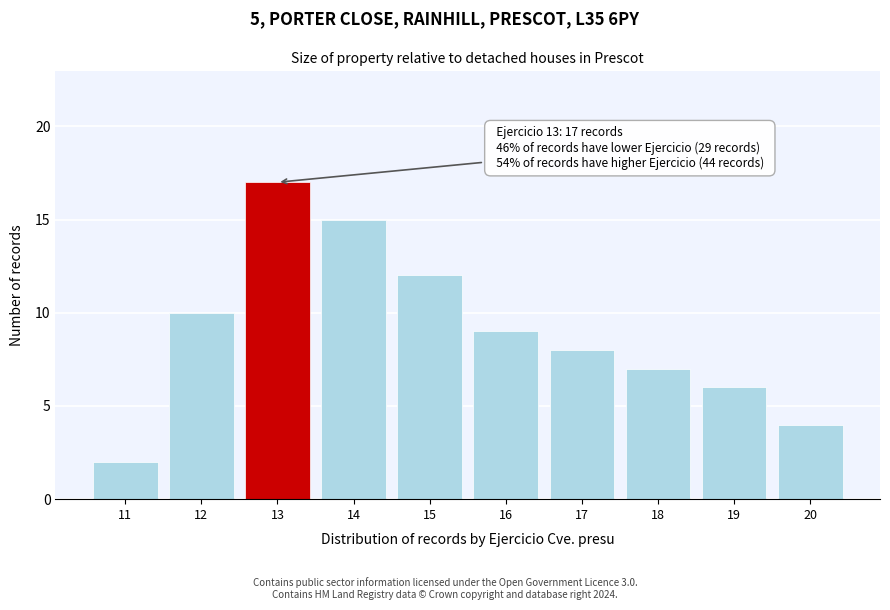

Reading left to right, extract all data points from this chart.

11=2	12=10	13=17	14=15	15=12	16=9	17=8	18=7	19=6	20=4